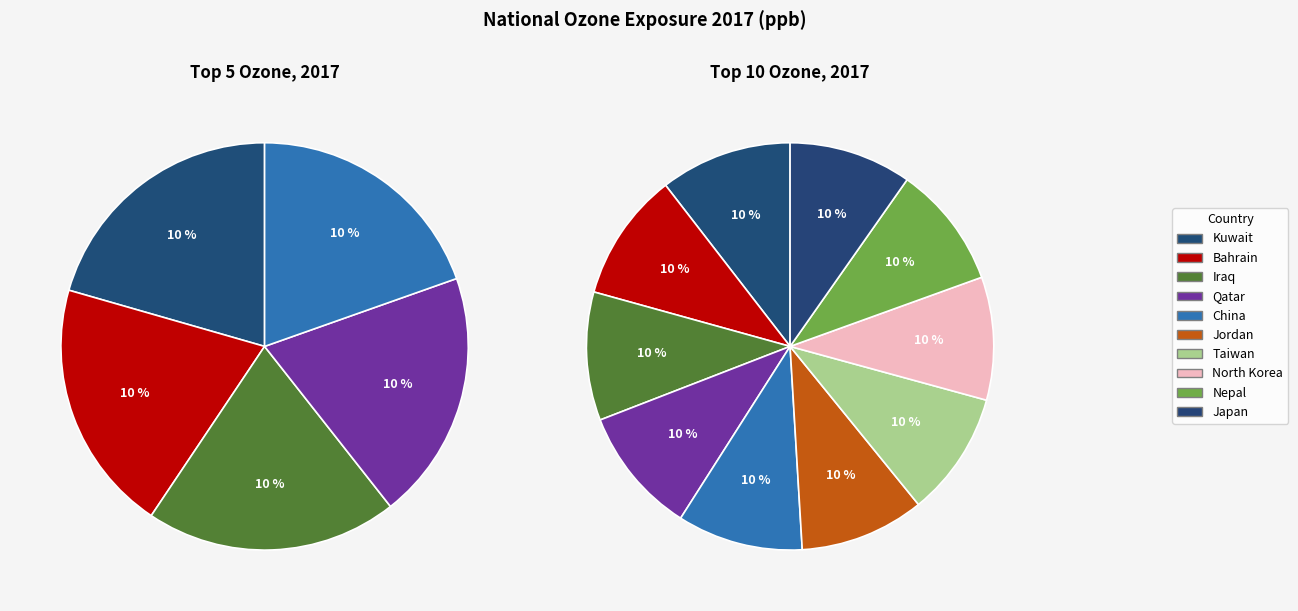

Which slice is the largest?

Kuwait